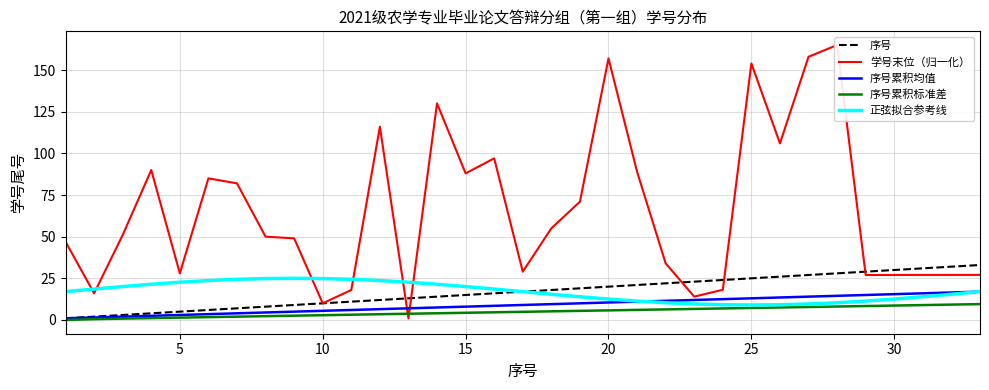

True or false: 序号累积标准差 and 正弦拟合参考线 cross at least once.

False